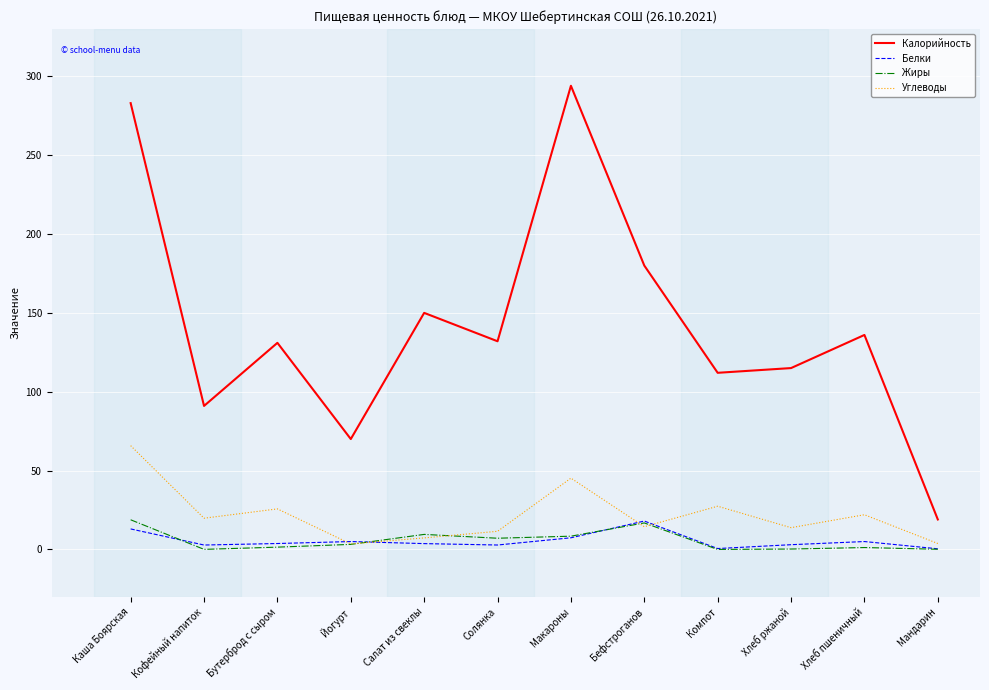

How many interior local valleys does the Калорийность series have?

4